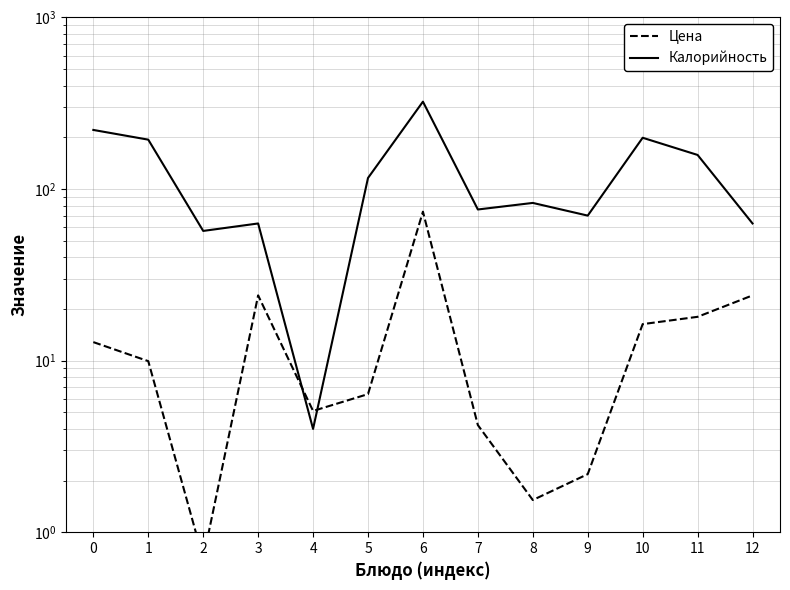

What is the average value of the Калорийность series?

125.2